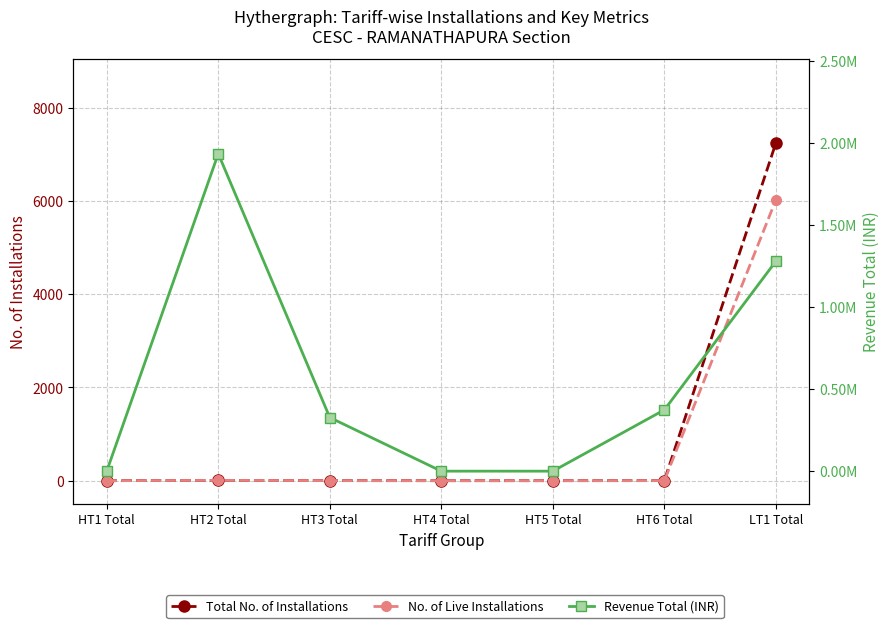

At which label is Total No. of Installations closest to 3622?

HT2 Total